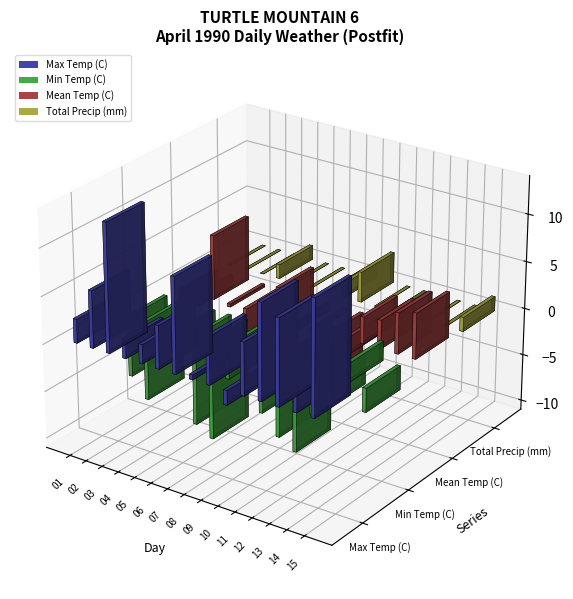

Does the chart contain any negative values?

Yes